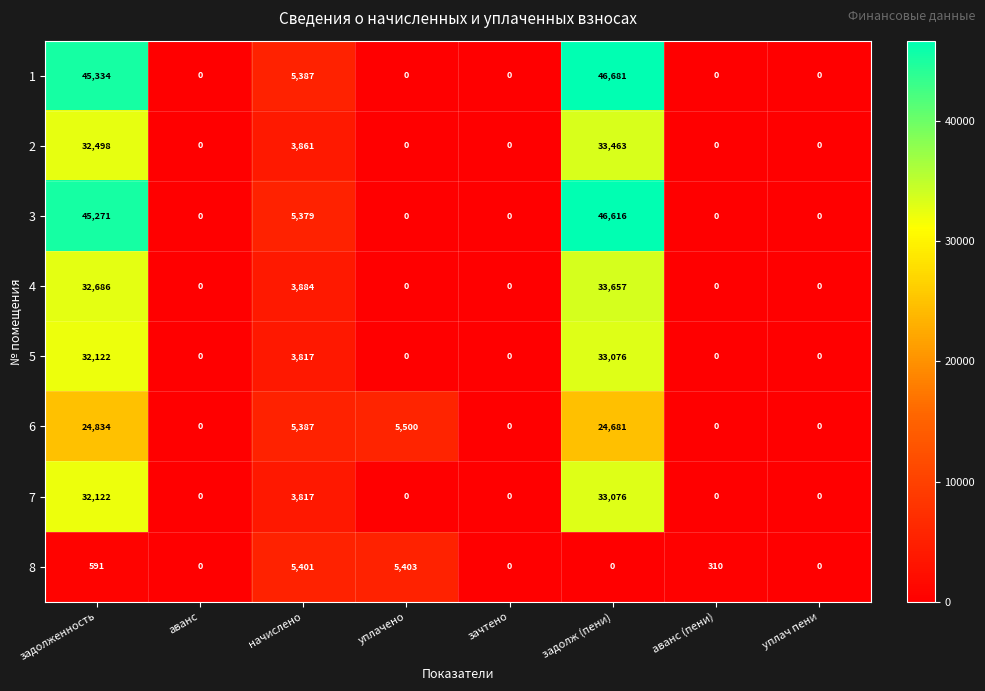

What is the spread (max minus min) of values at уплачено?

5500